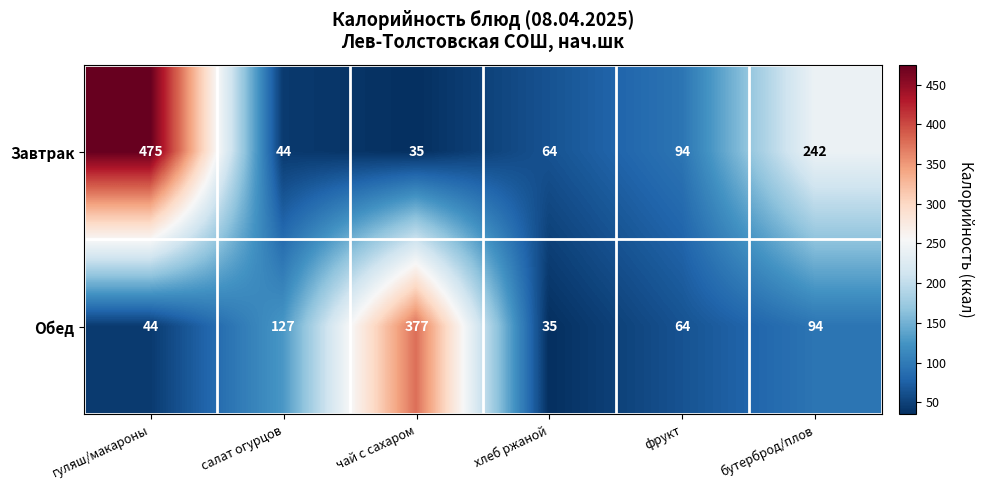

At чай с сахаром, list the series in order from largest to smallest.

Обед, Завтрак